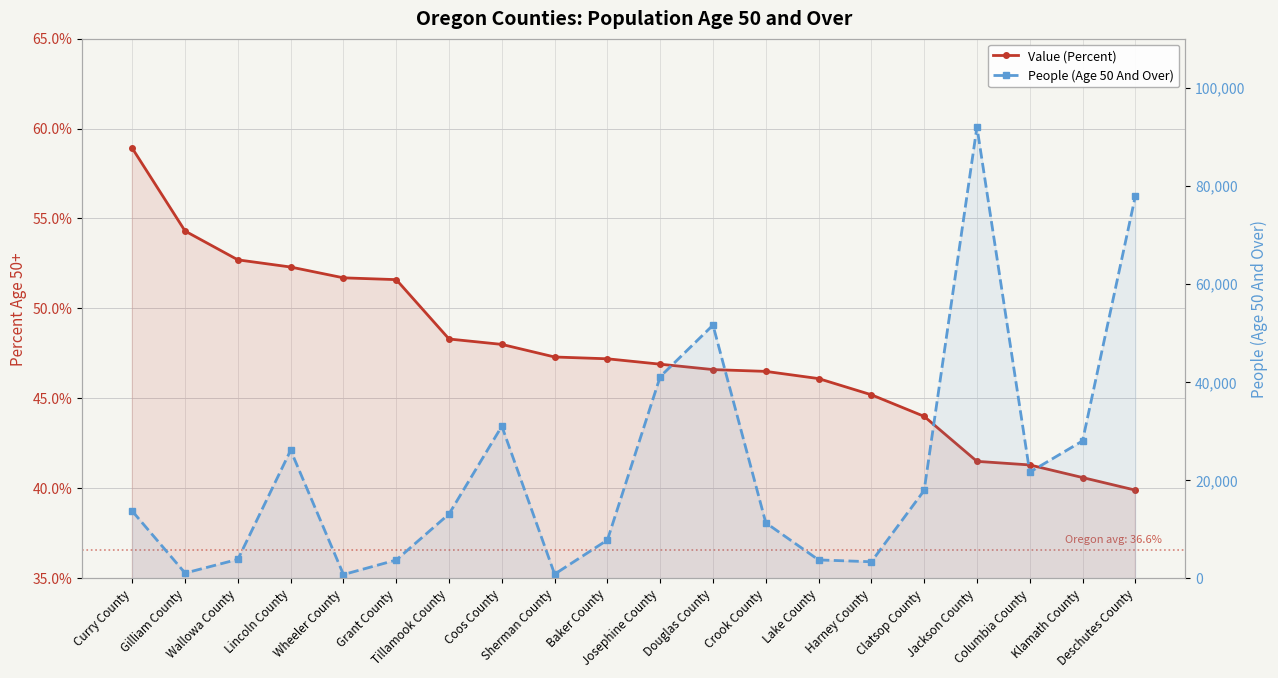

Rank the series at Jackson County from lowest to highest value.

Value (Percent), People (Age 50 And Over)